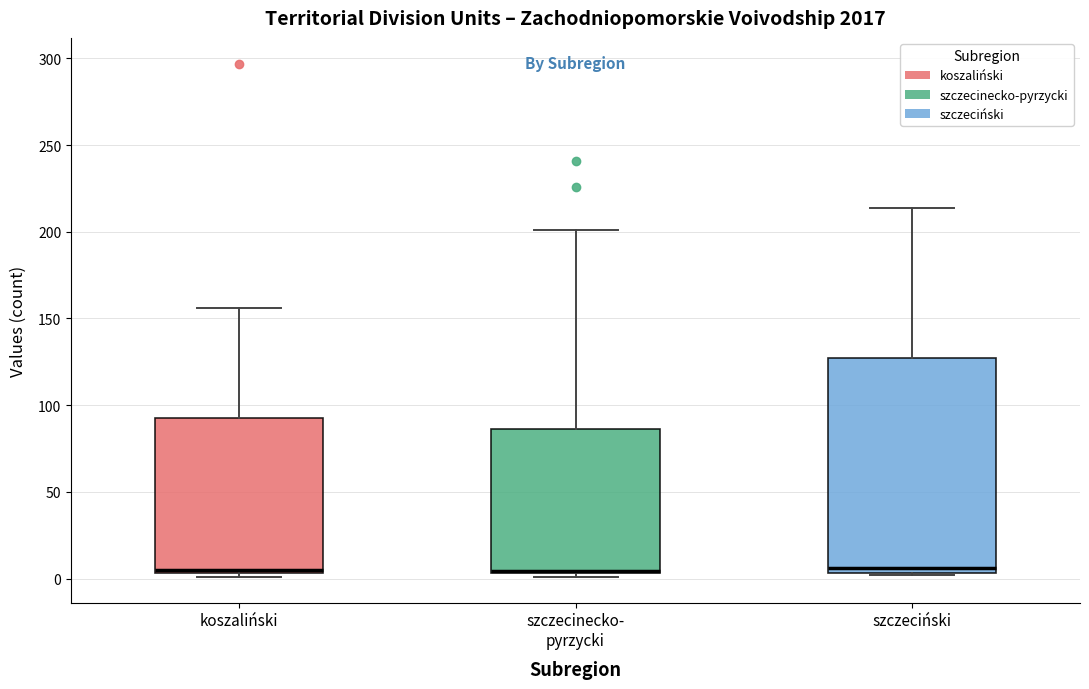

Which box is the tallest, from its lower edge to its upper edge?

szczeciński